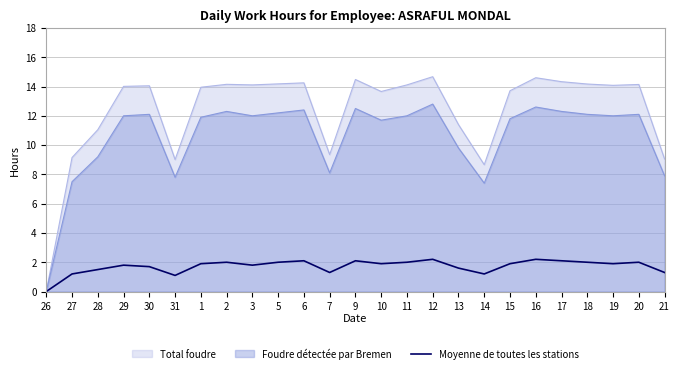

What is the label of the 18th point from the right?

2